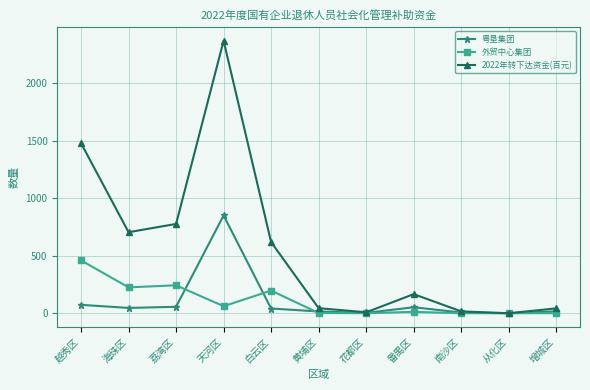

What is the label of the 5th point from the right?

花都区